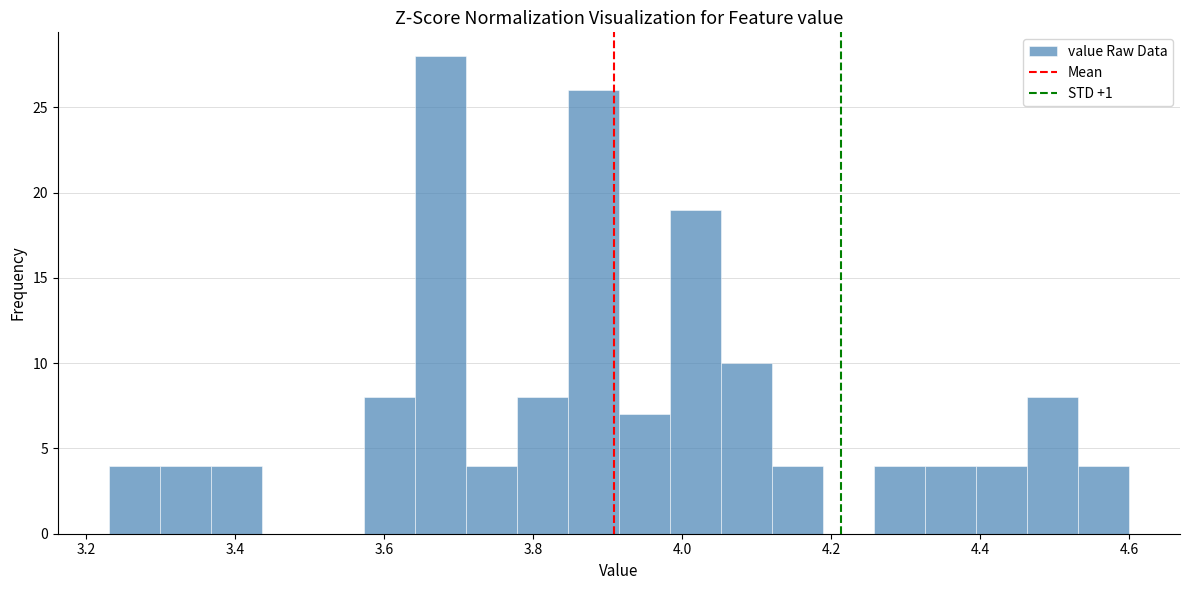

Read against the x-axis, roughly where is the centre of the tallest bar?

3.68